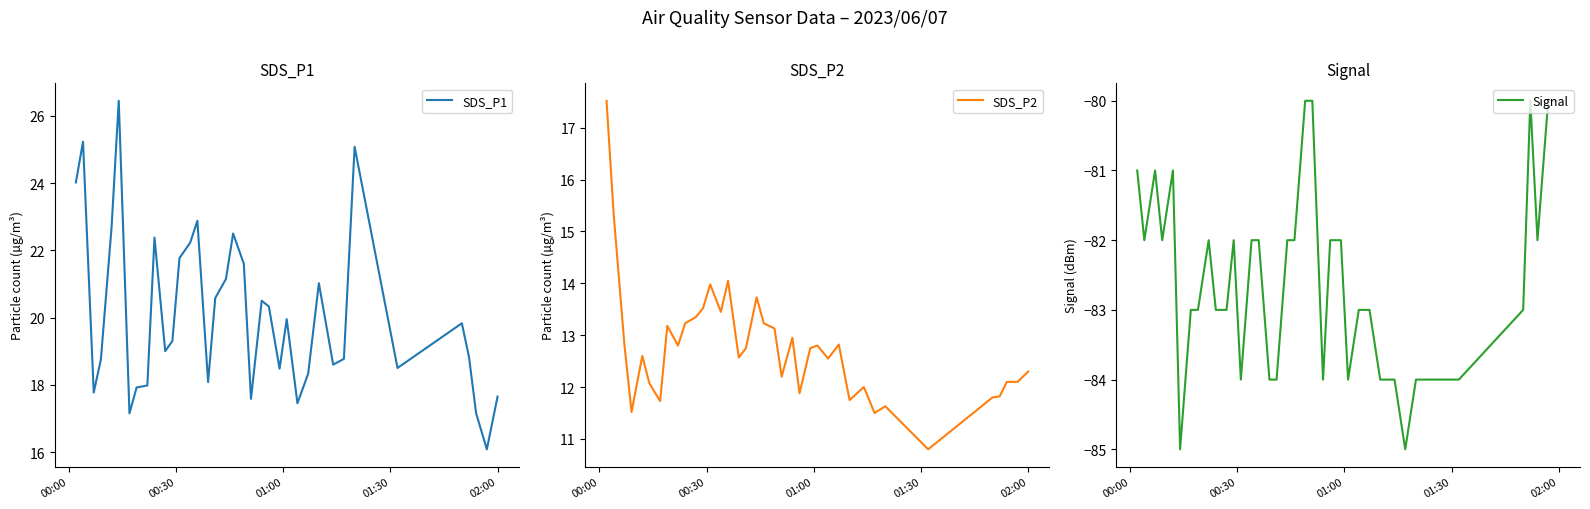

What is the maximum value for SDS_P2?

17.5